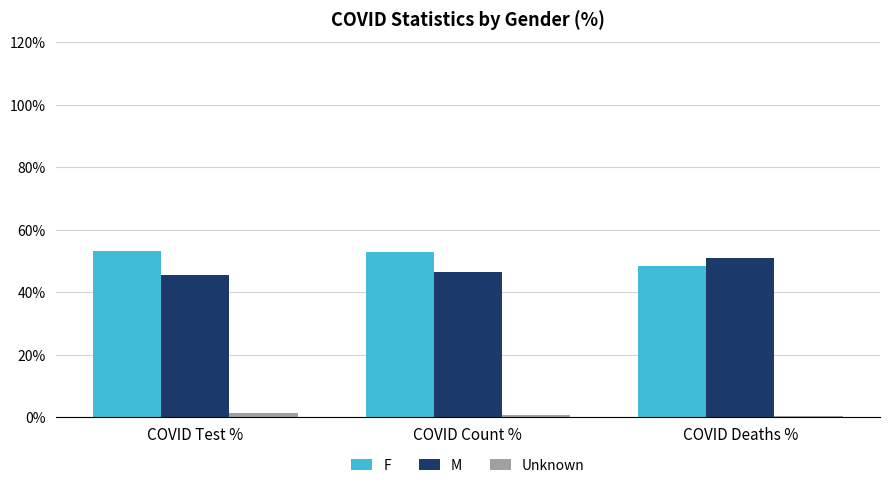

The value of M at COVID Test % is 14.9. True or false?

False